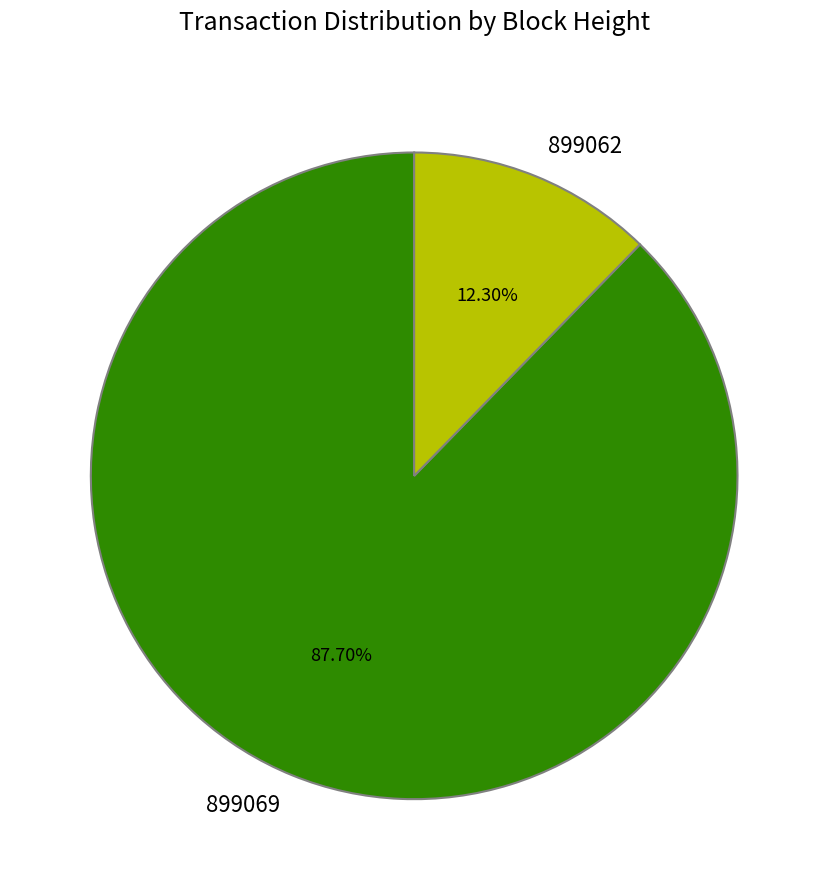

Between 899062 and 899069, which is larger?

899069